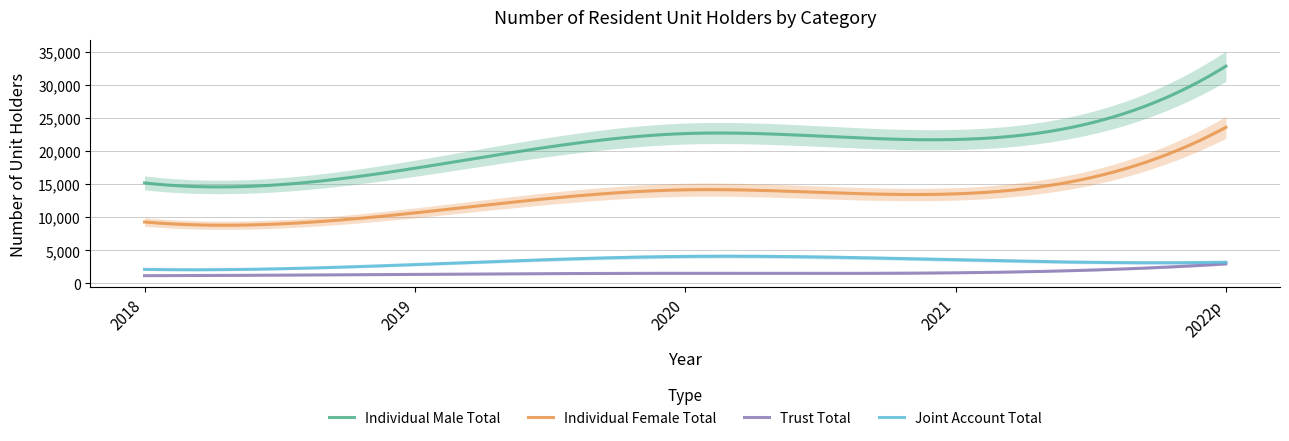

Read the Joint Account Total value at 2021, to the nearest 50.

3600